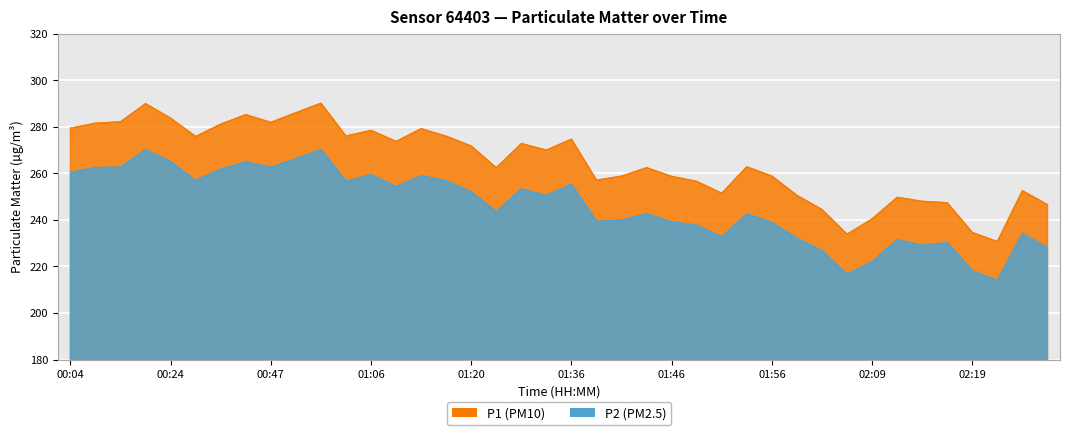

What is the smallest value displayed?

213.9